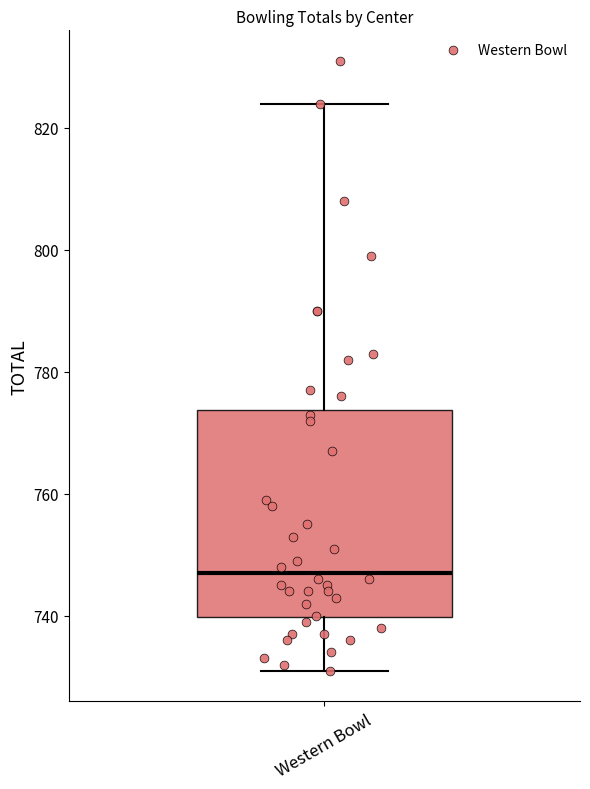

Where does the lower whisker of the box for Western Bowl end on the y-axis? The values are not printed on the chart, so give them approximately, as read against the axis.

732